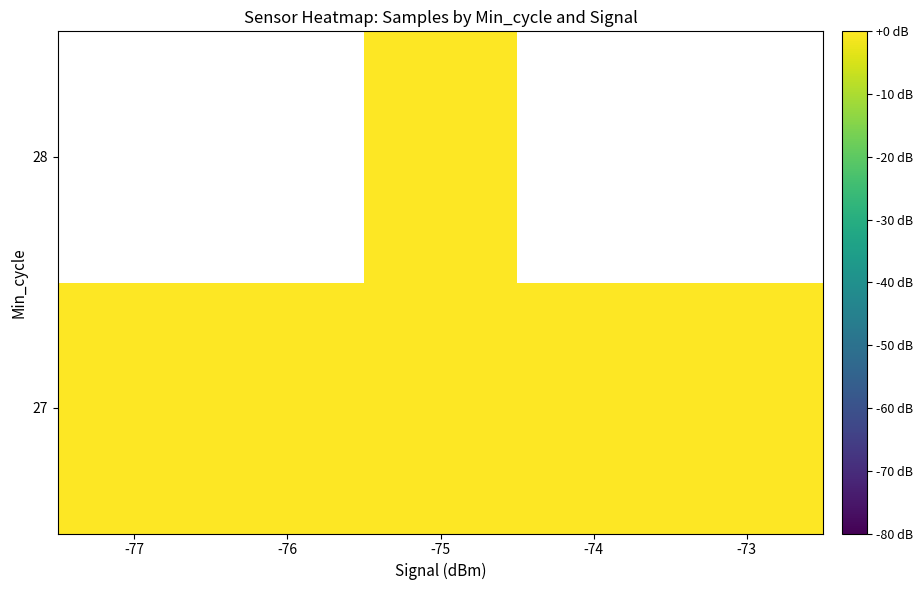

Which has a higher value, -75 or -73?

-73